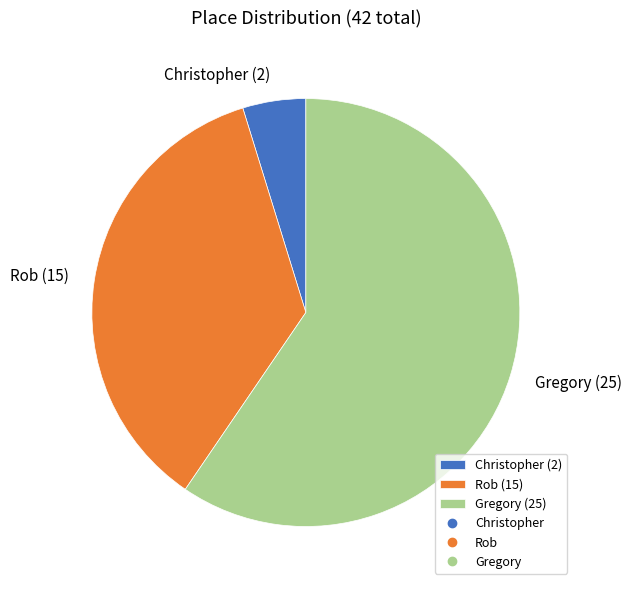

Is it true that Christopher is 20% of the pie?

False